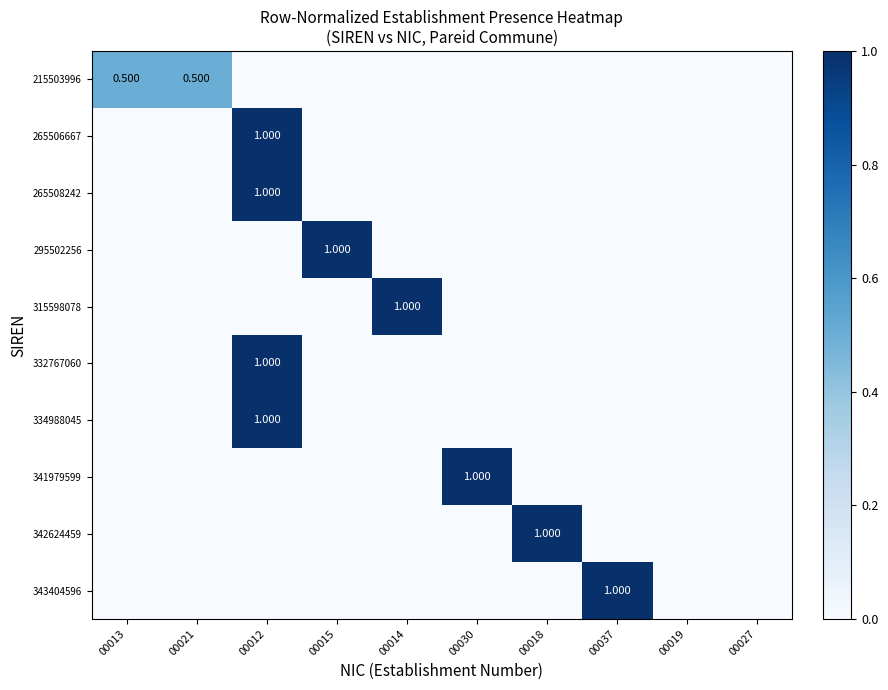

Is the value of 342624459 at 00012 greater than the value of 265508242 at 00014?

No